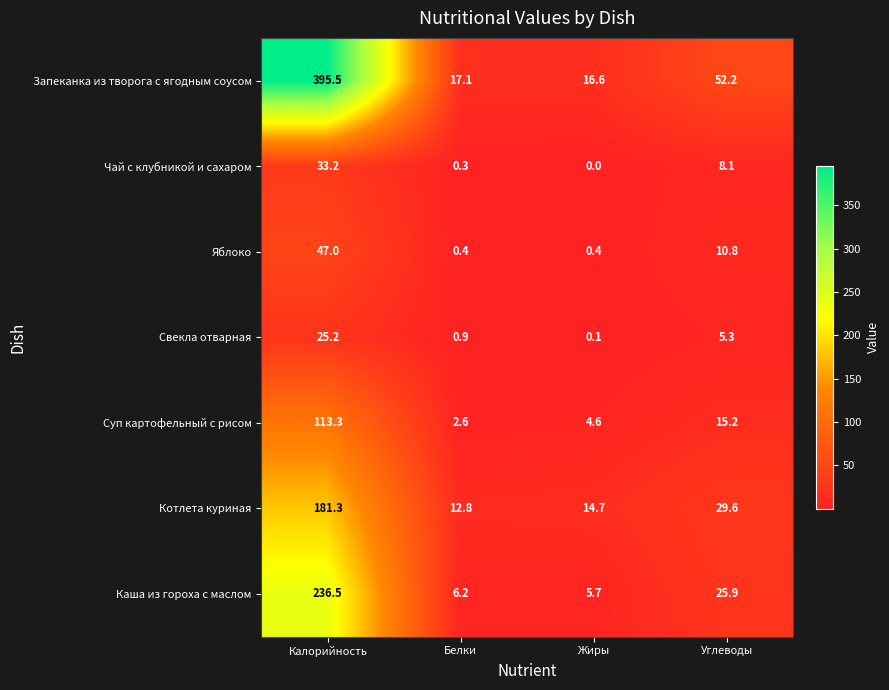

Which series has the largest total across all categories?

Запеканка из творога с ягодным соусом